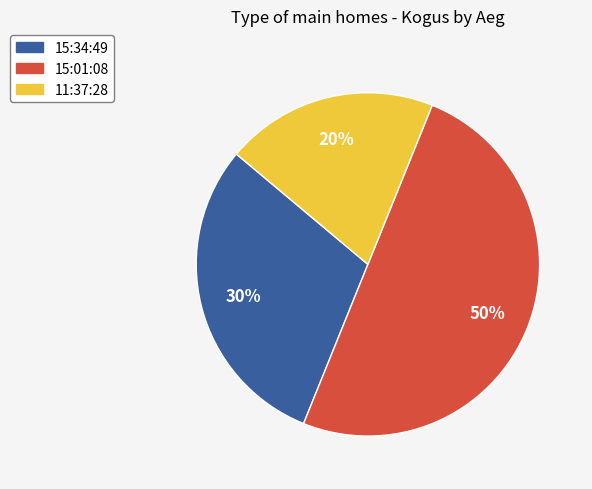

What is the smallest slice in the pie chart?

11:37:28